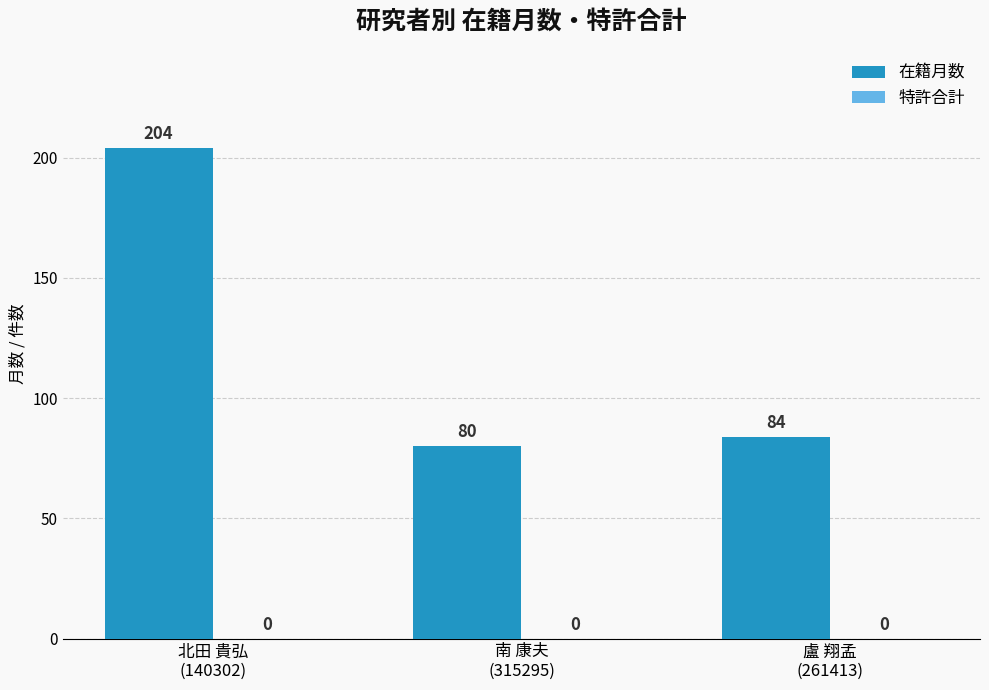

What is the difference between the maximum and second lowest values?

120